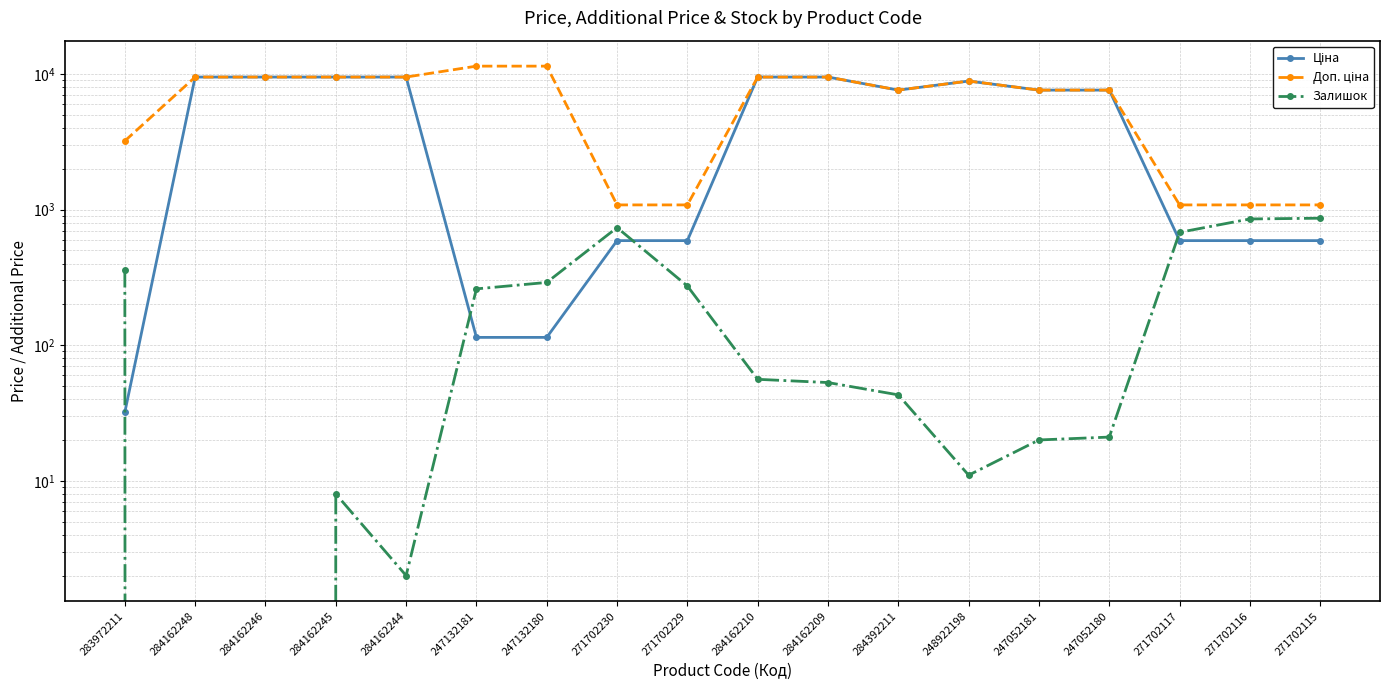

Reading left to right, transcribe all the data shown in this chart.

Ціна: 32.0	9480.1	9480.1	9480.1	9480.1	114.1	114.1	589.9	589.9	9480.1	9480.1	7596.5	8856.7	7596.5	7596.5	589.9	589.9	589.9
Доп. ціна: 3205.0	9480.1	9480.1	9480.1	9480.1	11410.0	11410.0	1081.7	1081.7	9480.1	9480.1	7596.5	8856.7	7596.5	7596.5	1081.7	1081.7	1081.7
Залишок: 360.0	0.0	0.0	8.0	2.0	260.0	290.0	736.0	273.0	56.0	53.0	43.0	11.0	20.0	21.0	679.0	852.0	863.0